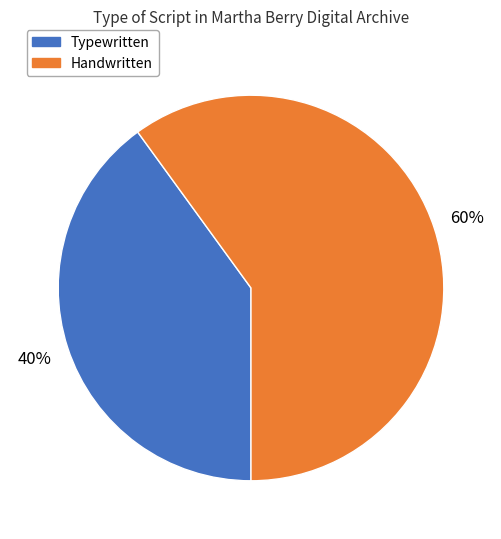

Rank the categories by value from highest to lowest.

Handwritten, Typewritten